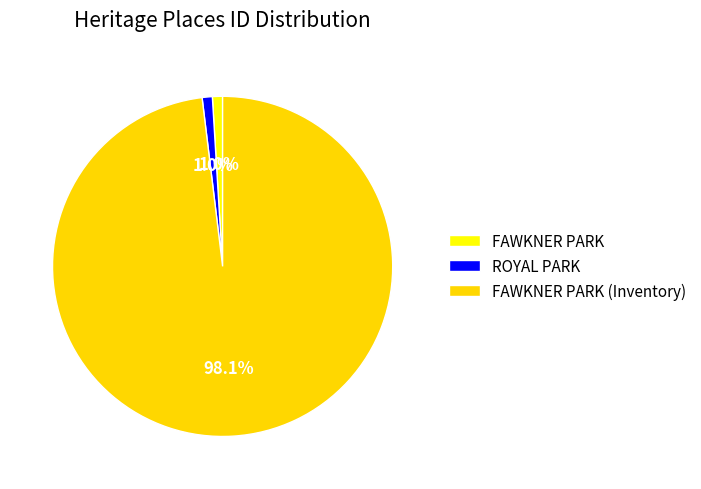

Does FAWKNER PARK (Inventory) account for over 50% of the chart?

Yes